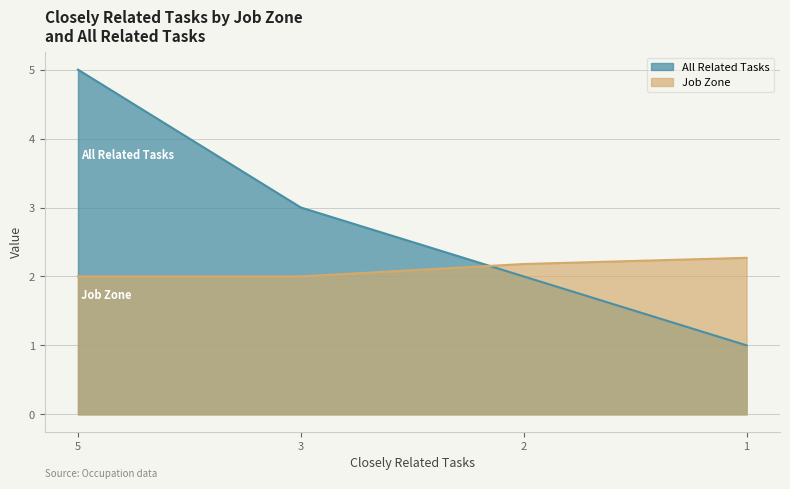

Reading right to left, extract all data points from this chart.

All Related Tasks: 1=1.0	2=2.0	3=3.0	5=5.0
Job Zone: 1=2.3	2=2.2	3=2.0	5=2.0